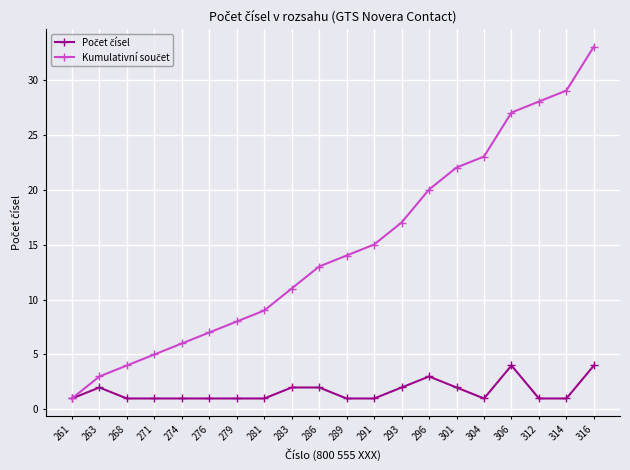

What is the difference between the highest and lowest values at 286?

11